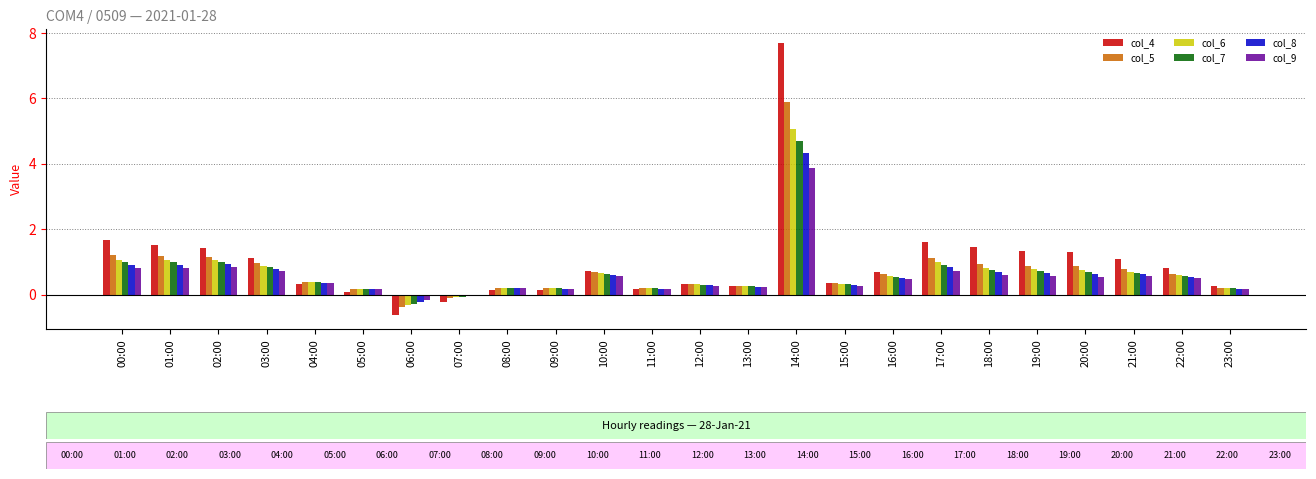

How many series are shown in this chart?

6